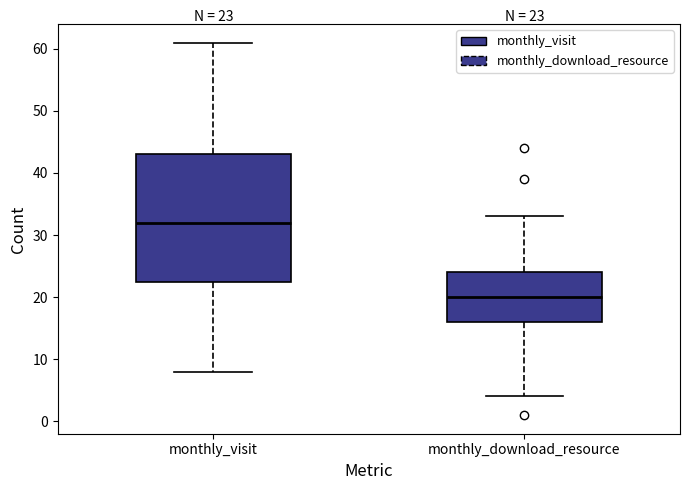

Which box has the highest median line?

monthly_visit